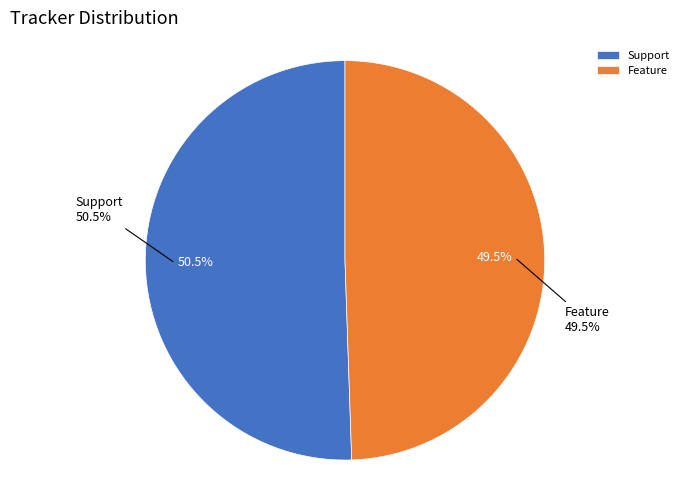

To the nearest percent, what is the difference between the largest and smallest slice percentages?

1%